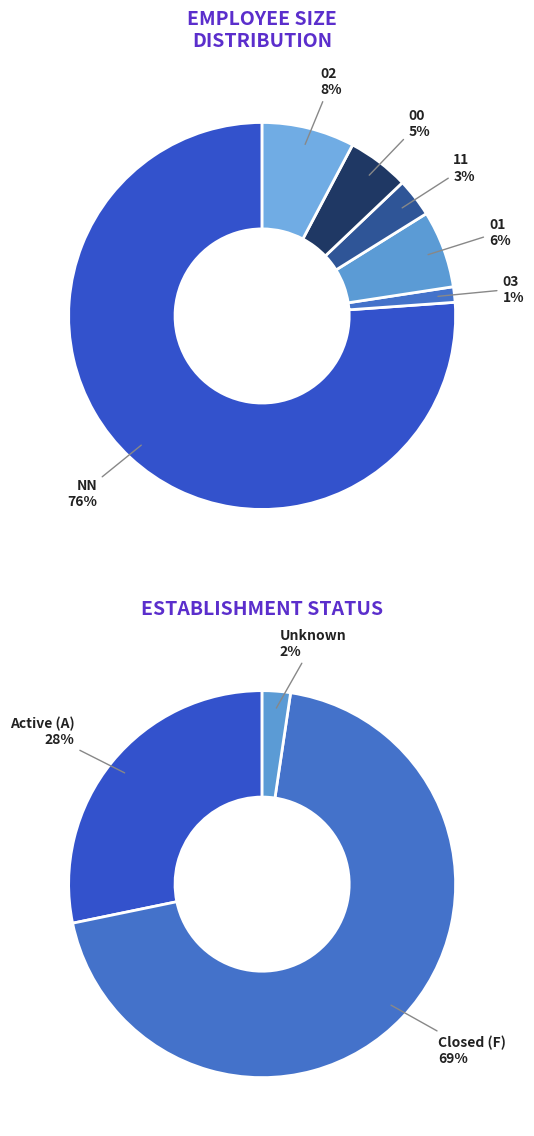

True or false: 00 accounts for 5% of the total.

True